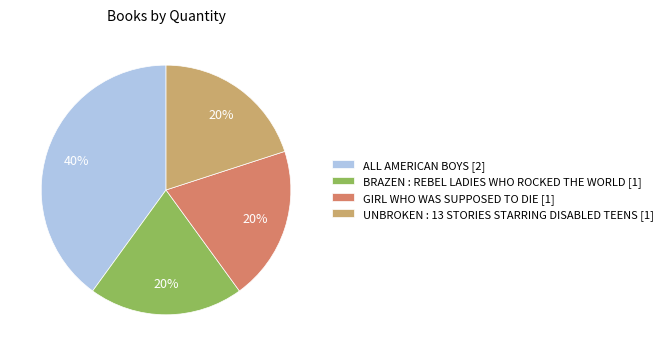

To the nearest percent, what is the difference between the ALL AMERICAN BOYS and UNBROKEN : 13 STORIES STARRING DISABLED TEENS slice percentages?

20%